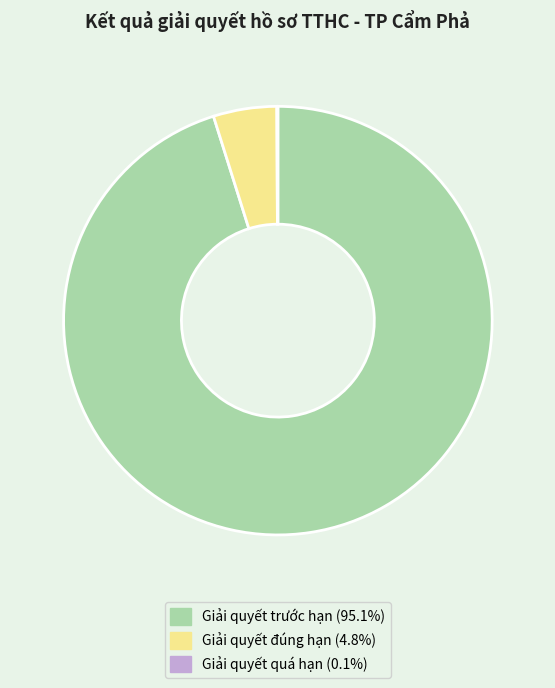

Is there a majority slice in this chart?

Yes